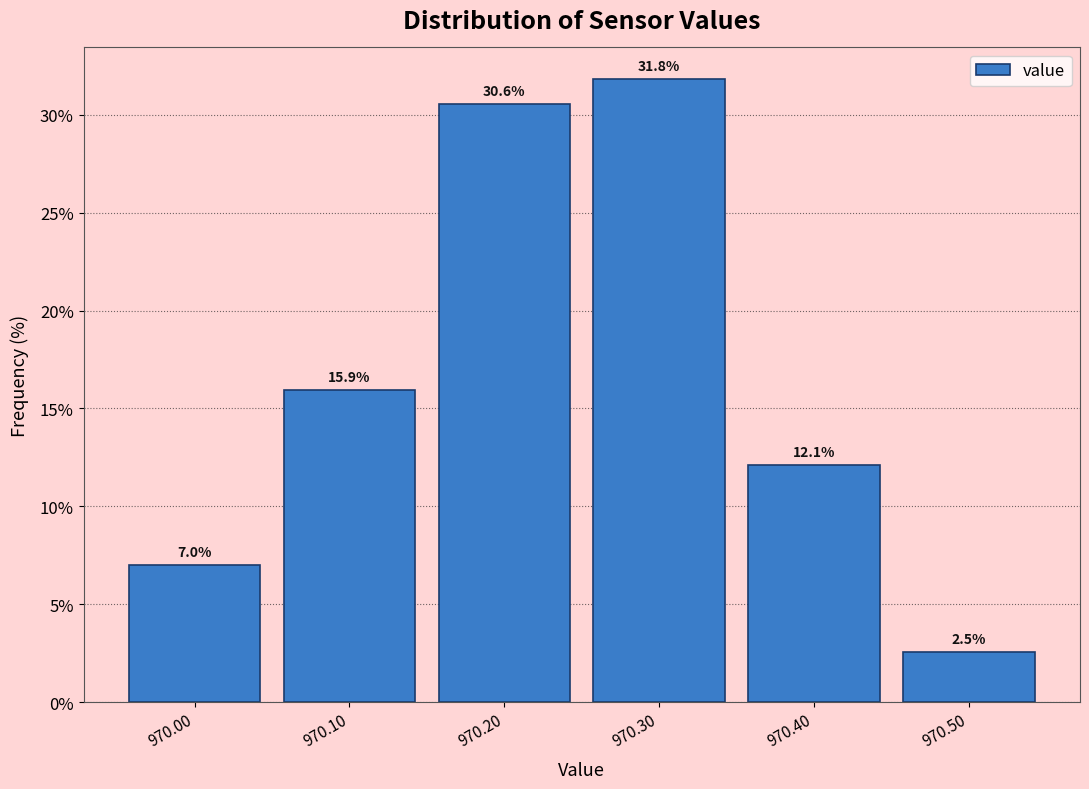

Over which range of the x-axis is the bar tallest?

970.25 to 970.35